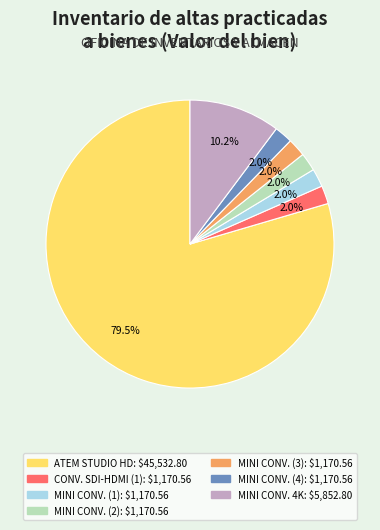

Count the number of slices in the pie.

7